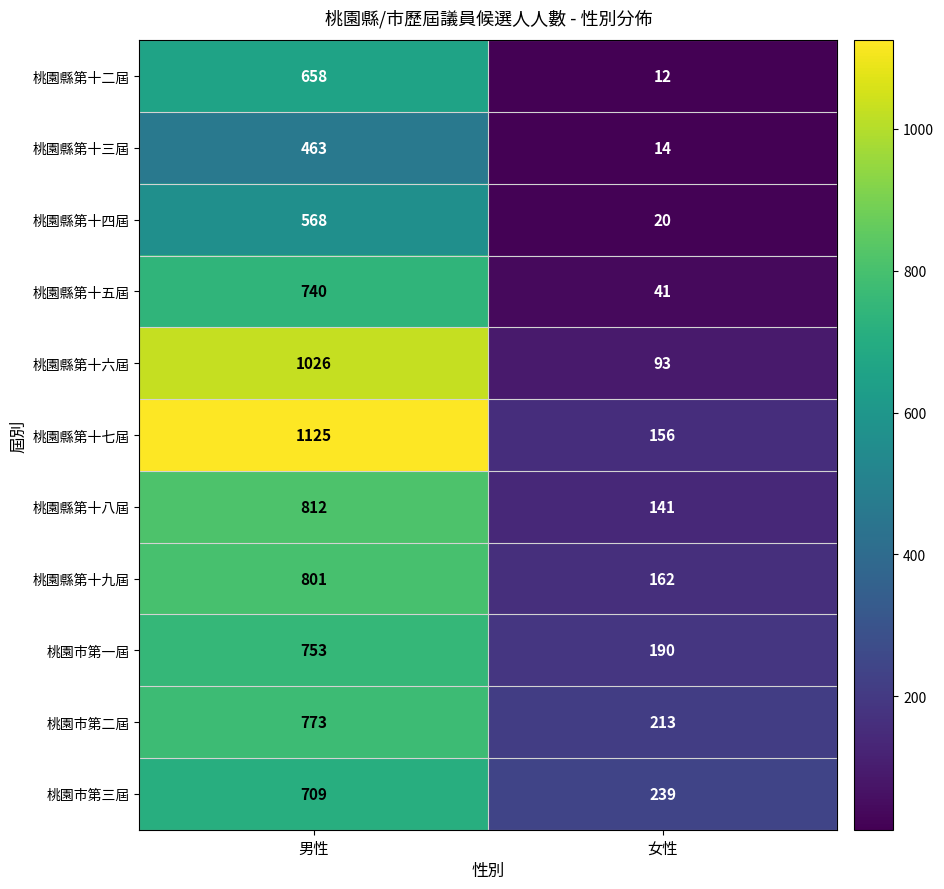

True or false: 桃園縣第十八屆 has a value of 341 at 男性.

False